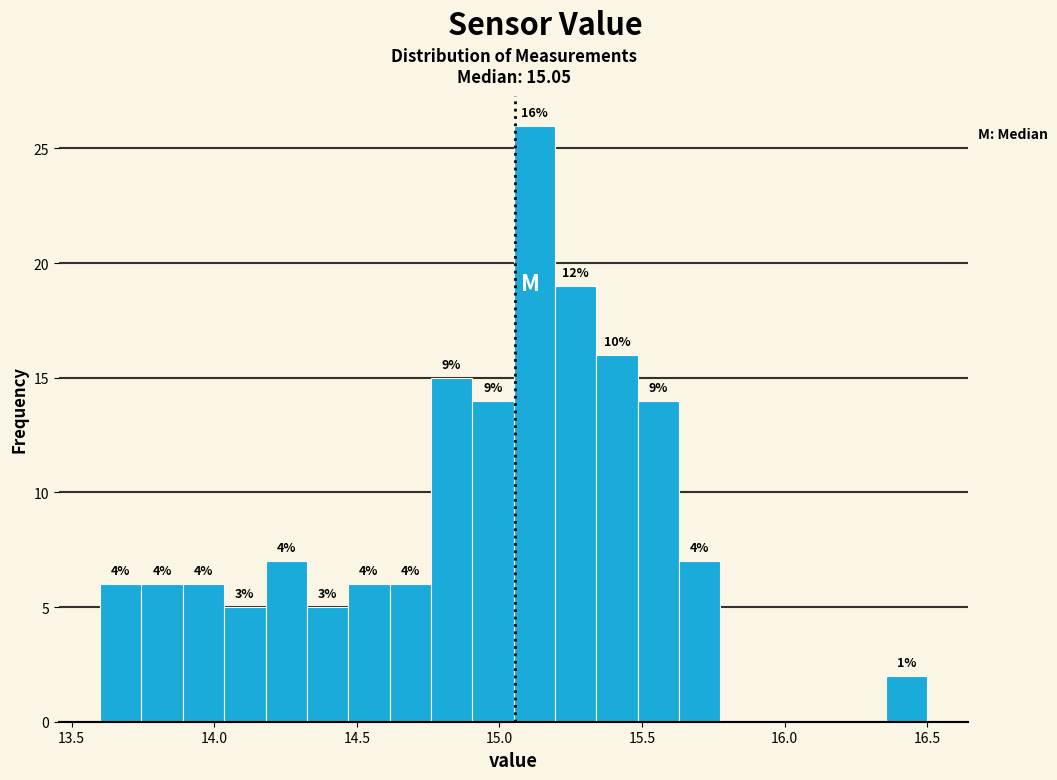

Read against the x-axis, roughly where is the centre of the tallest bar?

15.10